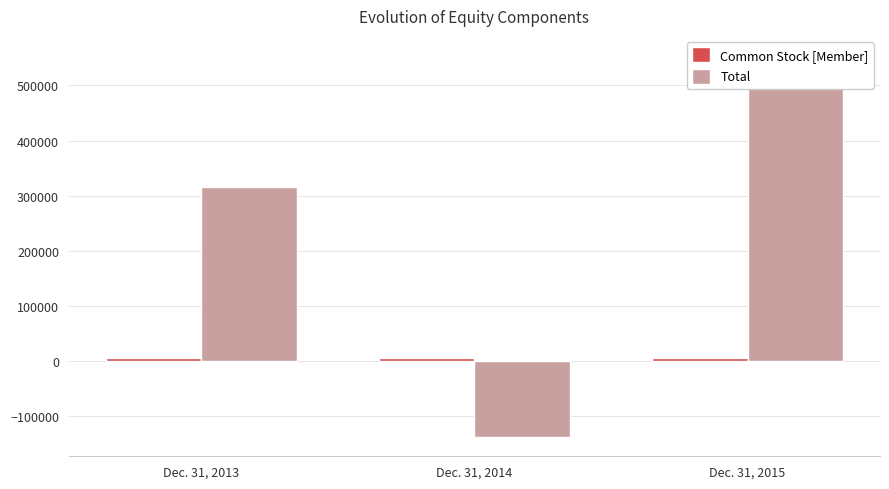

The value of Common Stock [Member] at Dec. 31, 2015 is 5711. True or false?

True